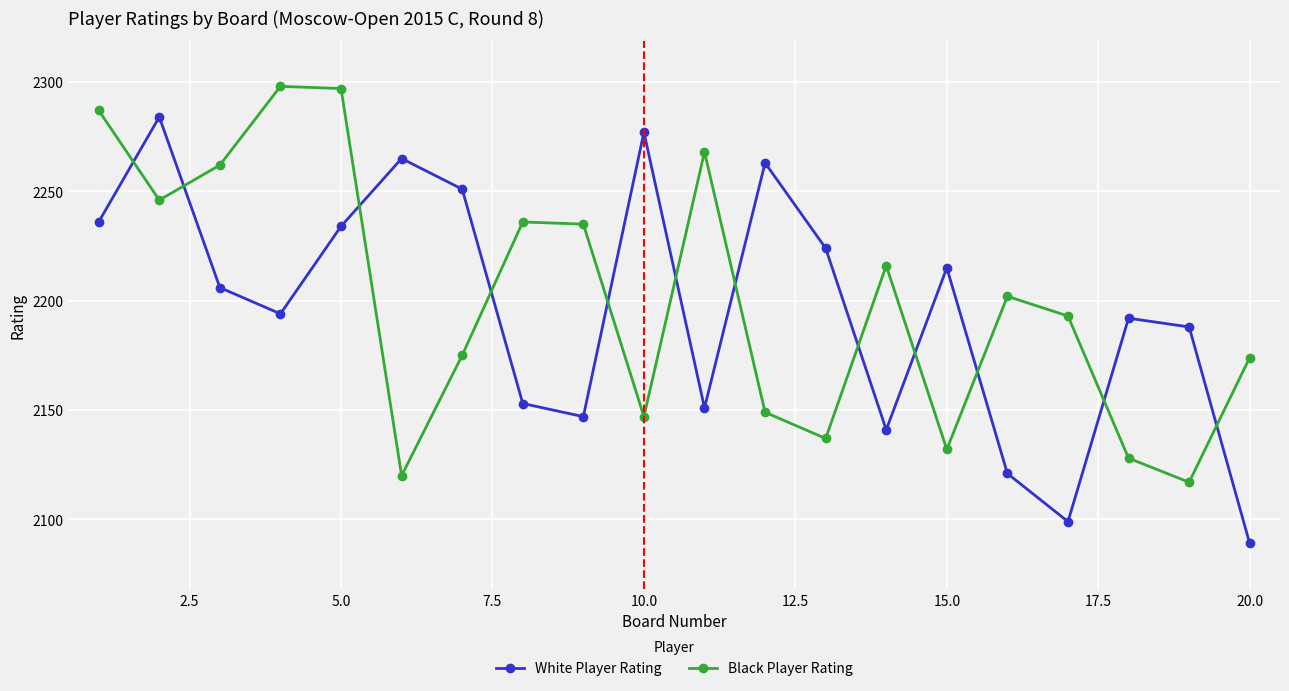

List the series in order of their peak value, highest first.

Black Player Rating, White Player Rating